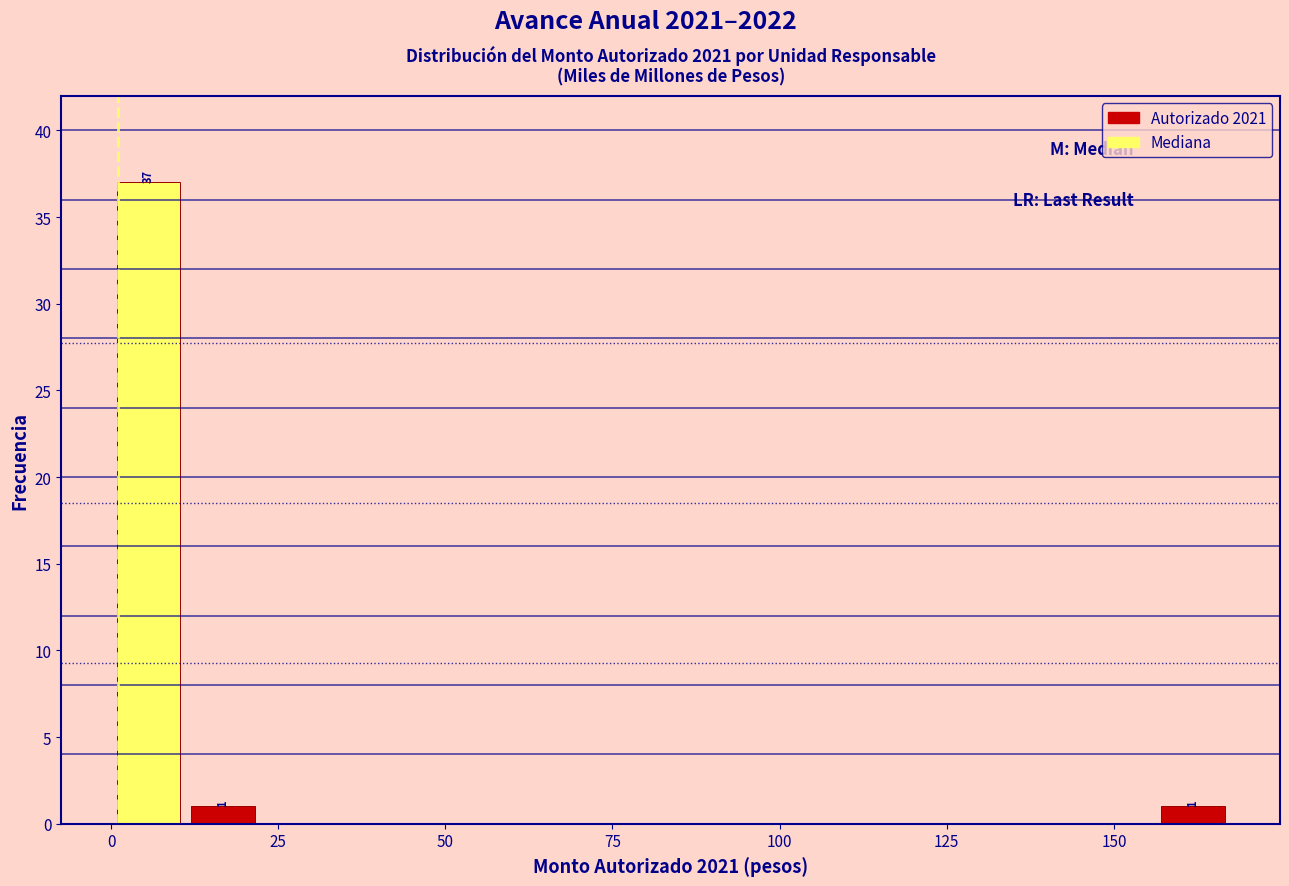

Read against the x-axis, roughly where is the centre of the tallest bar?

5